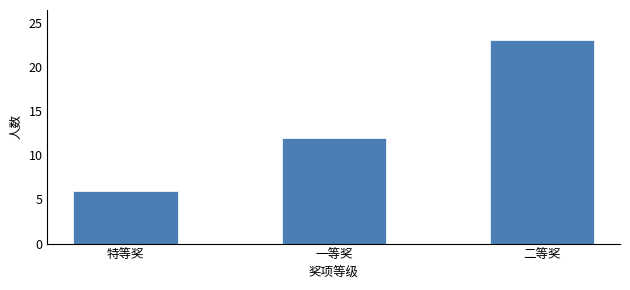

Reading right to left, list all the values displayed in this chart.

二等奖=23	一等奖=12	特等奖=6